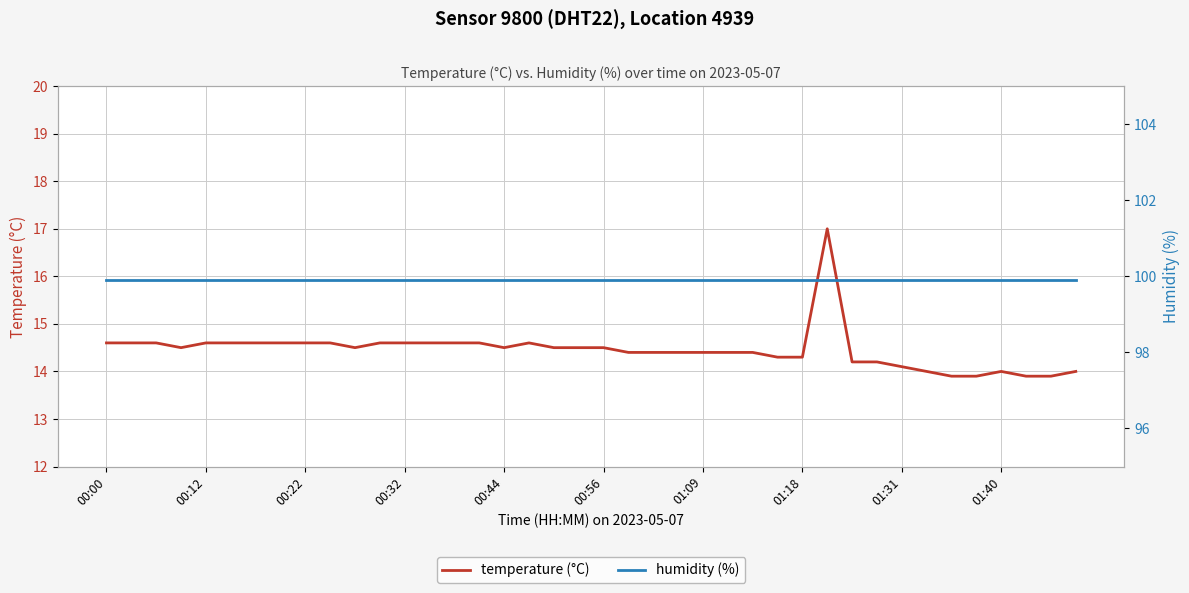

List the series in order of their overall mean, lowest first.

temperature (°C), humidity (%)